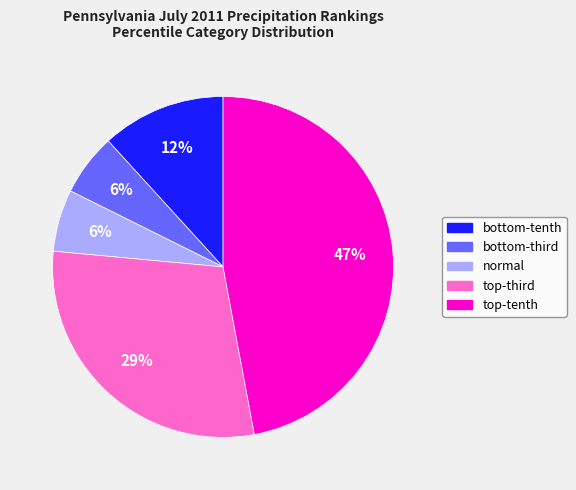

Which category has the biggest portion of the pie?

top-tenth